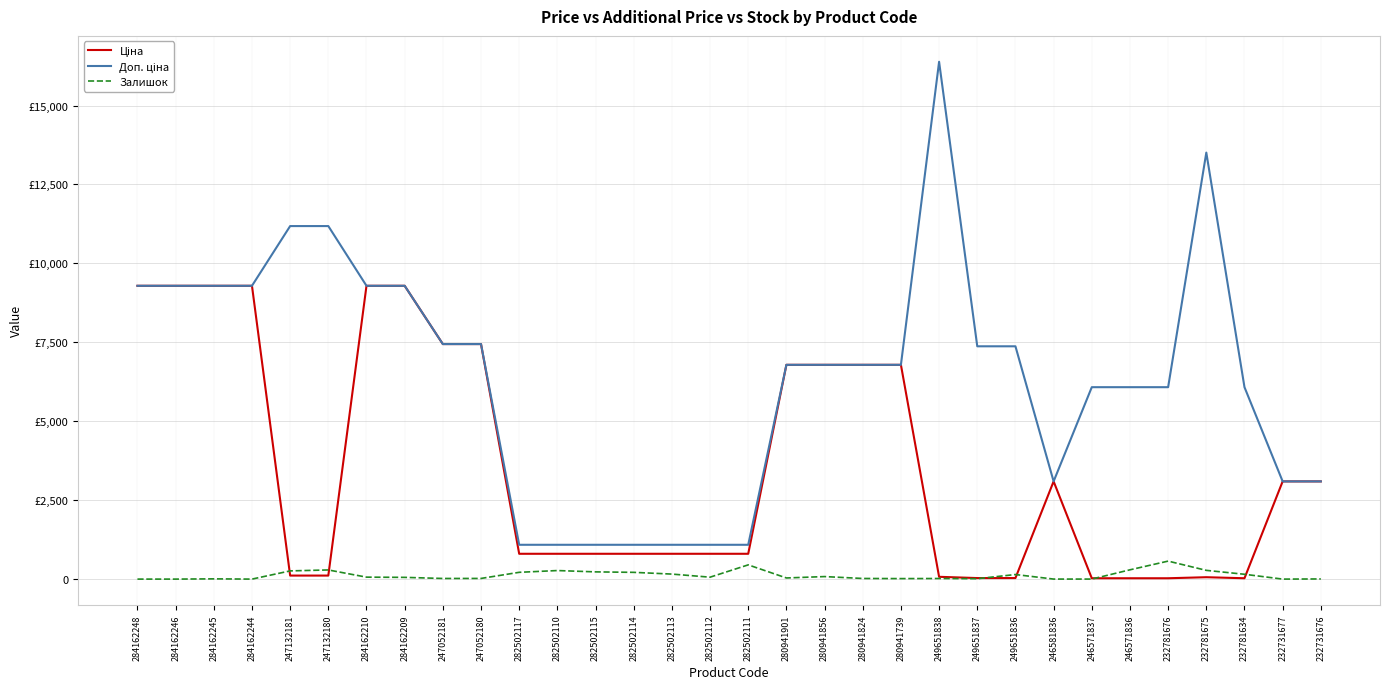

What is the total value across all series at 247052181?

14909.2